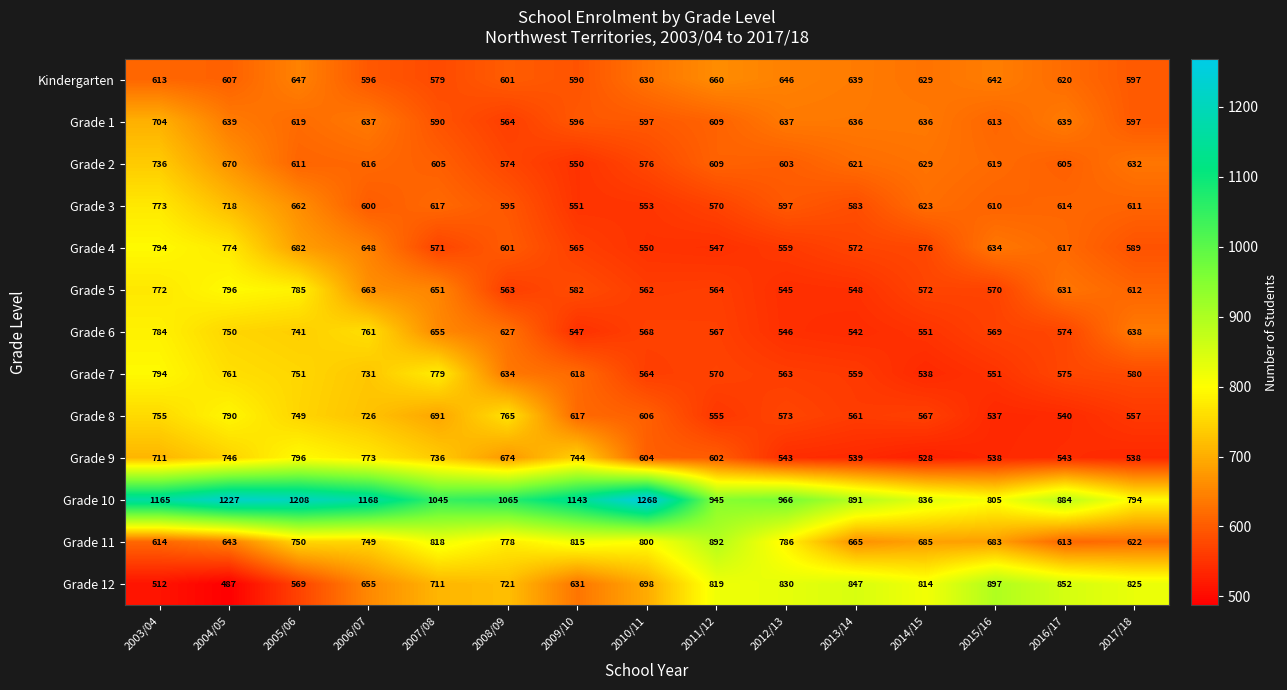

What is the average value of the Grade 11 series?

728